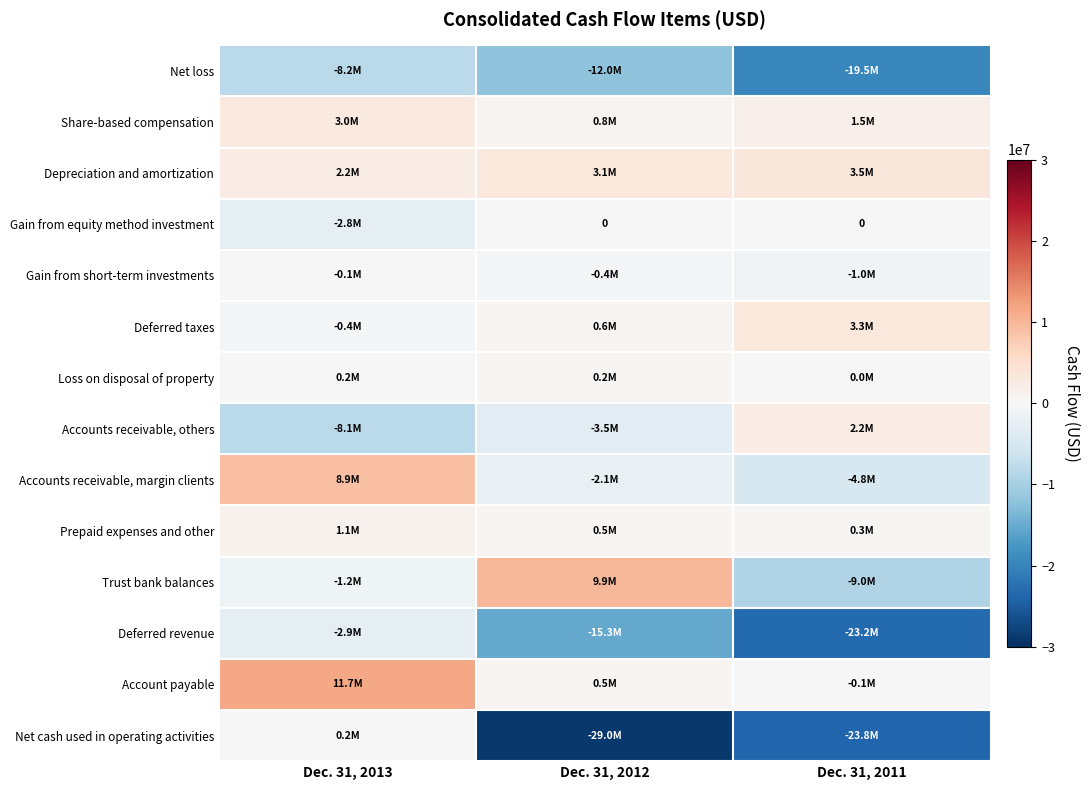

Is the value of Net loss at Dec. 31, 2011 greater than the value of Deferred taxes at Dec. 31, 2011?

No